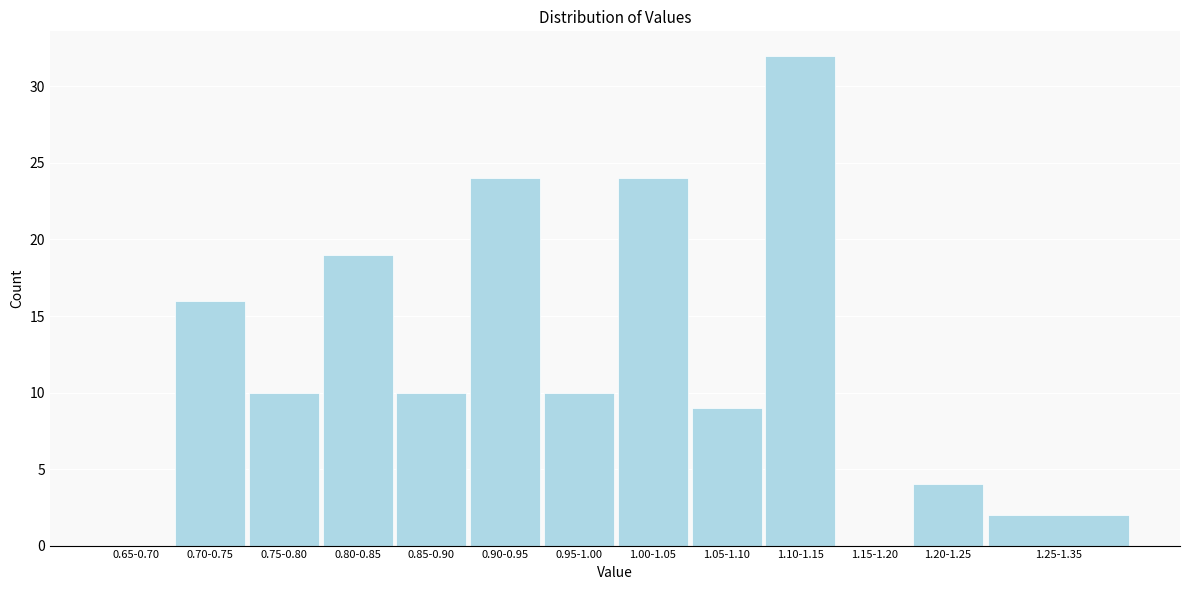

Reading left to right, list all the values displayed in this chart.

0.65-0.70=0	0.70-0.75=16	0.75-0.80=10	0.80-0.85=19	0.85-0.90=10	0.90-0.95=24	0.95-1.00=10	1.00-1.05=24	1.05-1.10=9	1.10-1.15=32	1.15-1.20=0	1.20-1.25=4	1.25-1.35=2